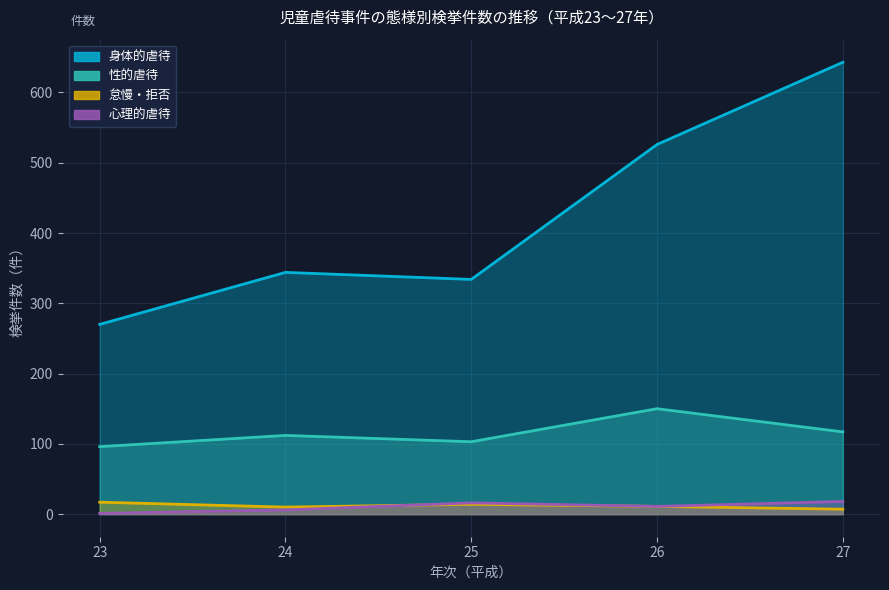

How many lines are shown in the chart?

4